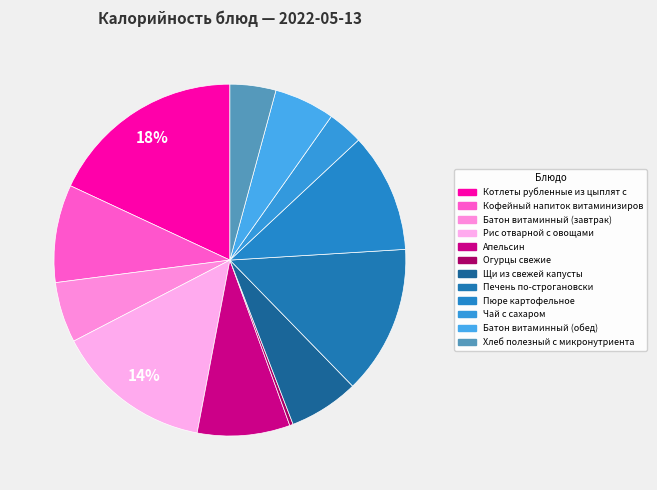

How many slices are in this pie chart?

12